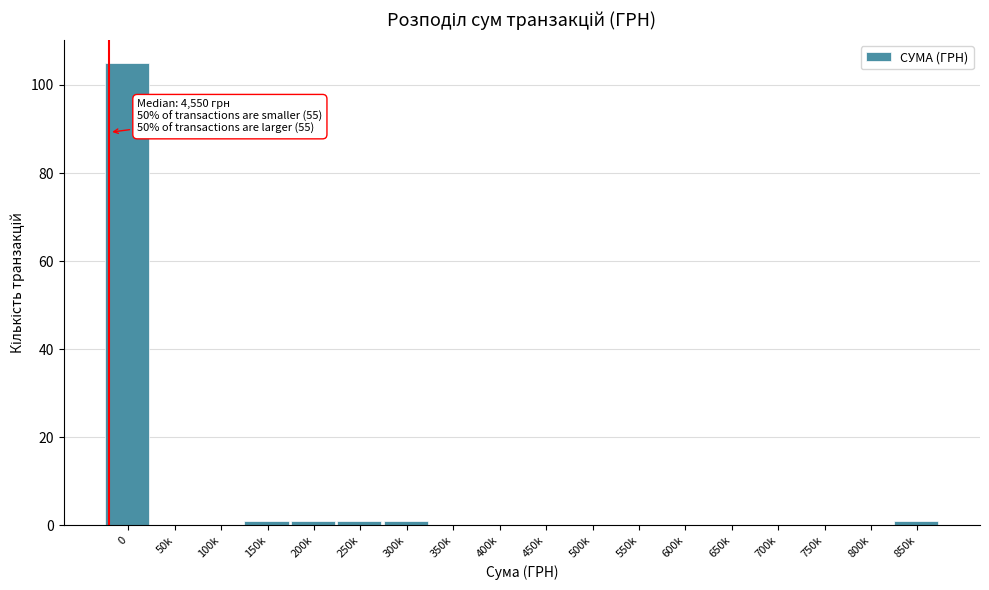

Reading left to right, extract all data points from this chart.

0=105	50k=0	100k=0	150k=1	200k=1	250k=1	300k=1	350k=0	400k=0	450k=0	500k=0	550k=0	600k=0	650k=0	700k=0	750k=0	800k=0	850k=1